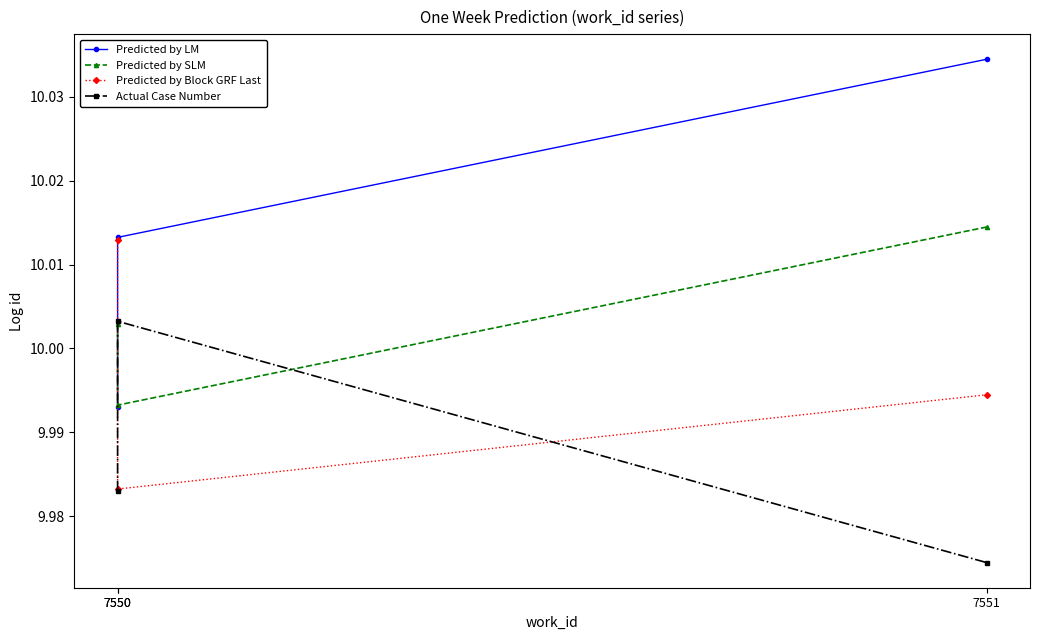

At which category is the sum across all series the highest?

7551